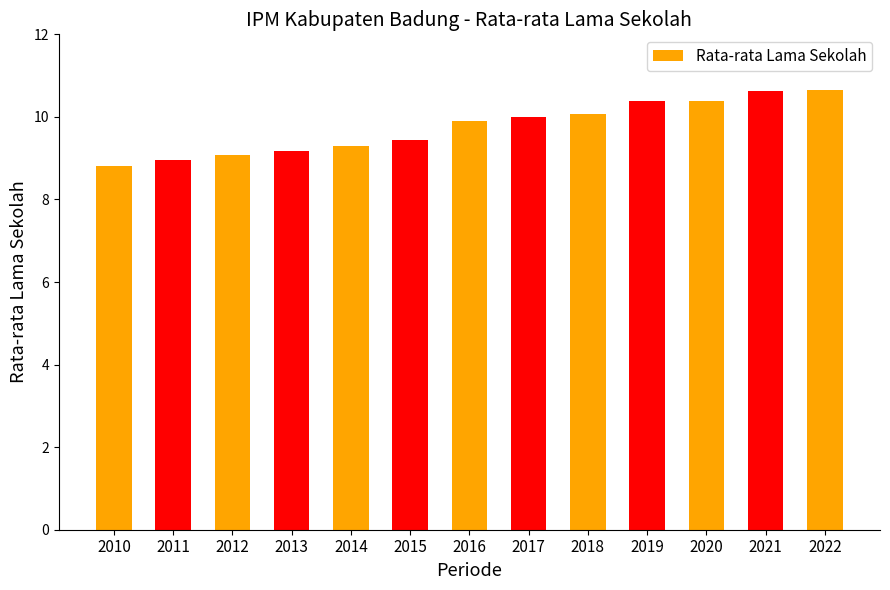

True or false: the data shows 14.2 at 2014.

False